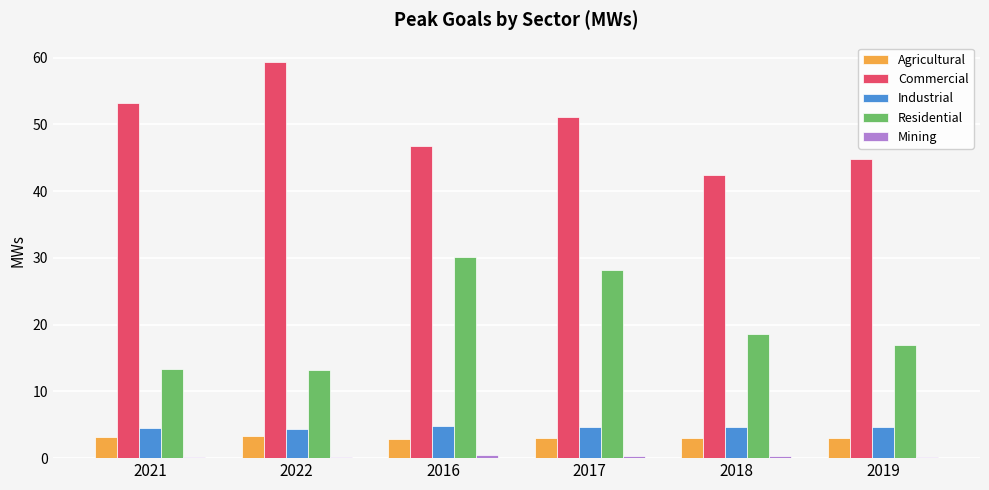

At which category does the chart reach its peak across all series?

2022